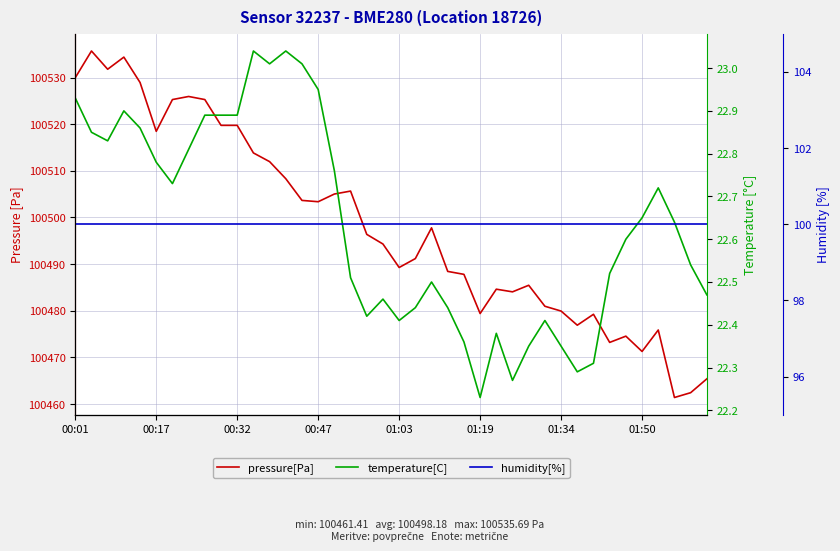

What is the approximate value of humidity[%] at 33?

100.0